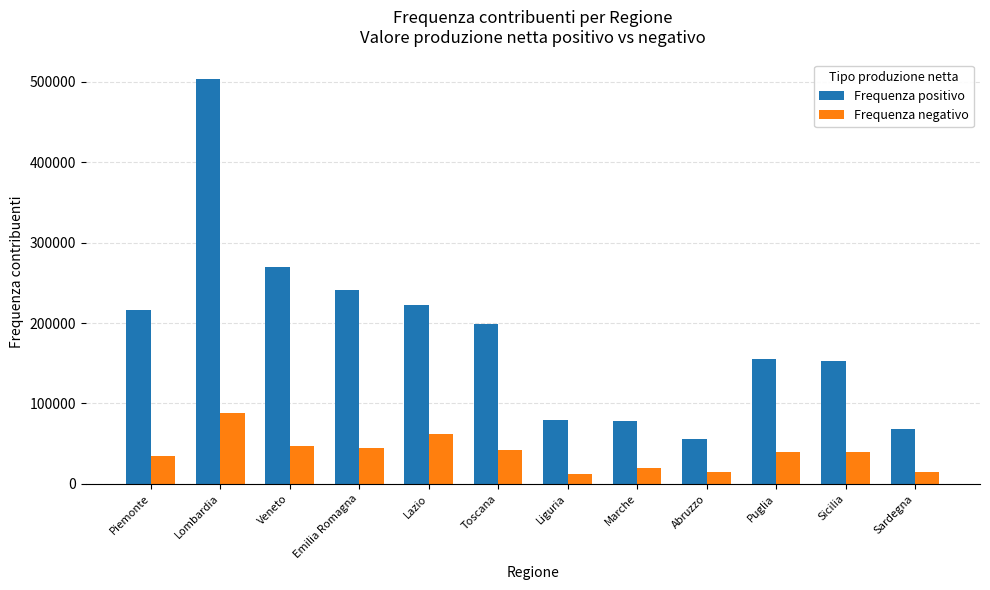

Count the number of categories in the chart.

12